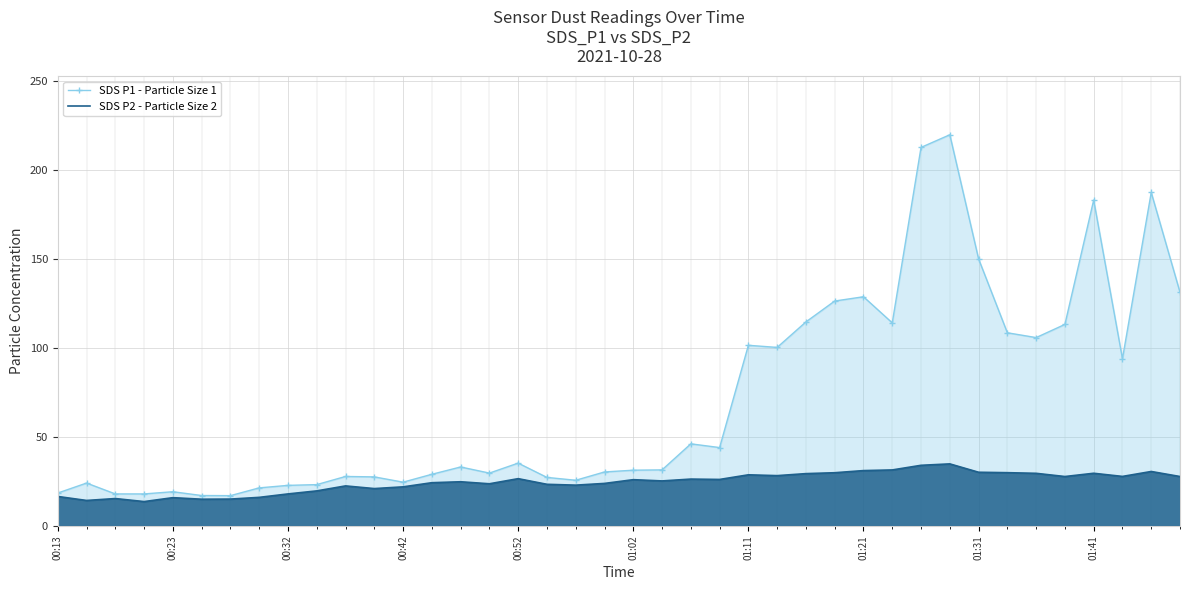

At how many categories does at least one series exceed 68?

16